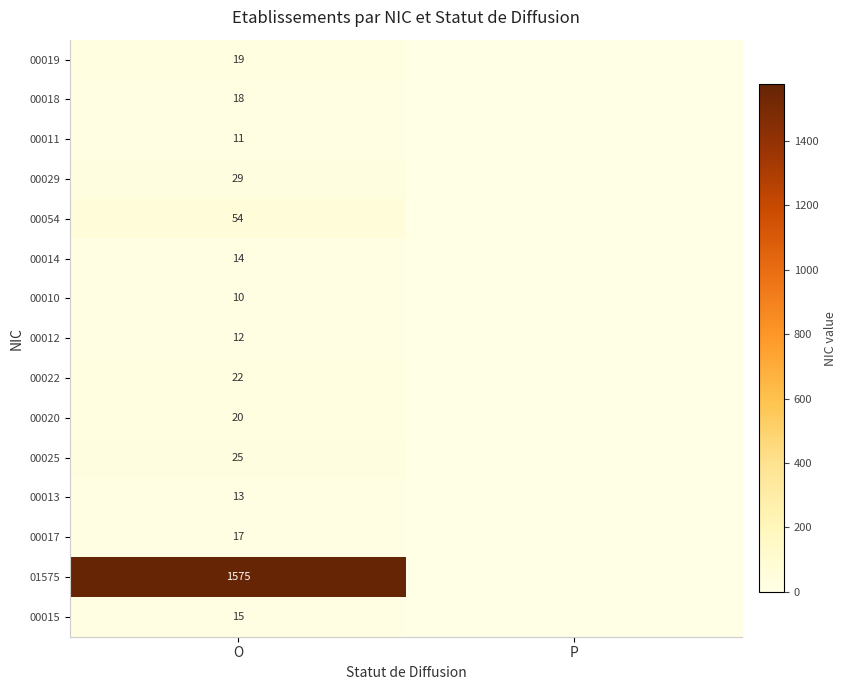

Rank the series at O from highest to lowest value.

01575, 00054, 00029, 00025, 00022, 00020, 00019, 00018, 00017, 00015, 00014, 00013, 00012, 00011, 00010